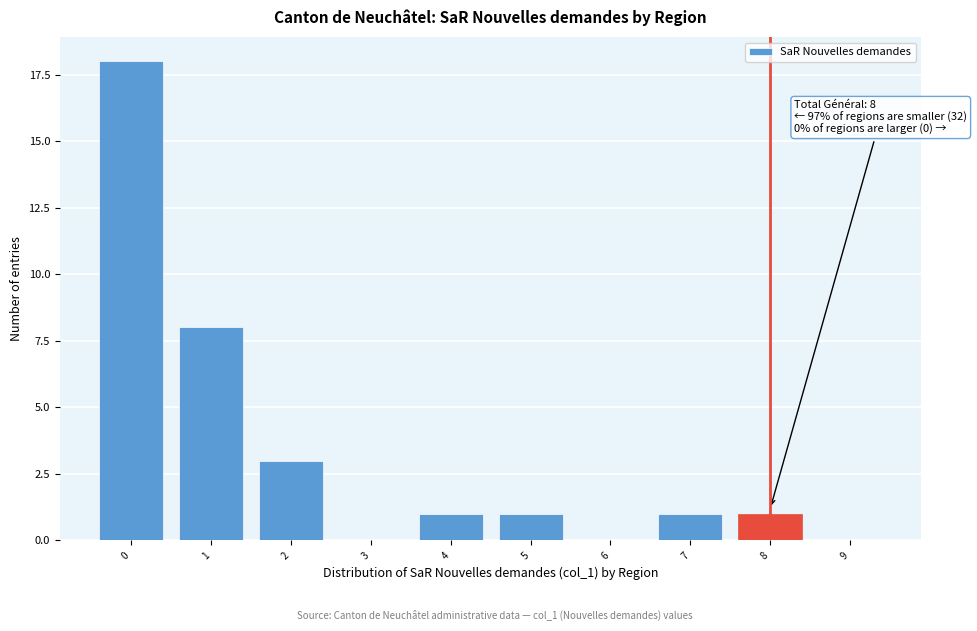

Reading left to right, list all the values displayed in this chart.

0=18	1=8	2=3	3=0	4=1	5=1	6=0	7=1	8=1	9=0